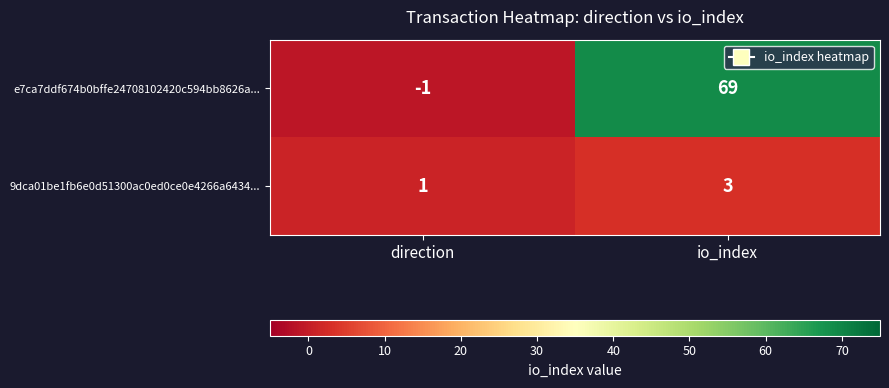

Reading left to right, what are all the values shown in this chart?

e7ca7ddf674b0bffe24708102420c594bb8626a...: direction=-1	io_index=69
9dca01be1fb6e0d51300ac0ed0ce0e4266a6434...: direction=1	io_index=3